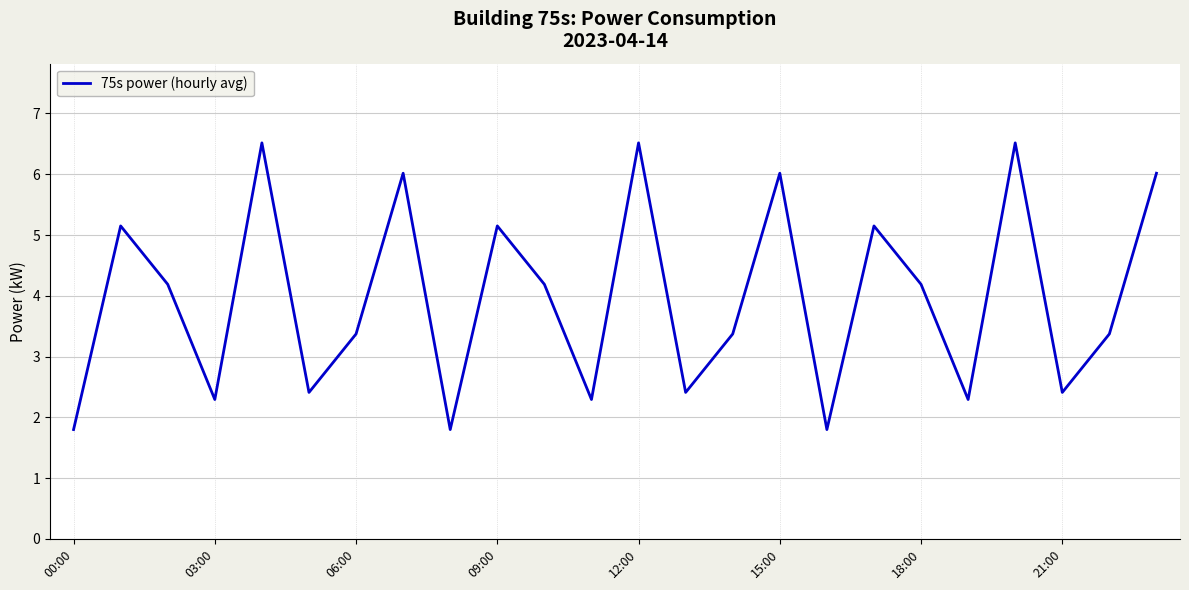

What is the greatest value displayed?

6.5